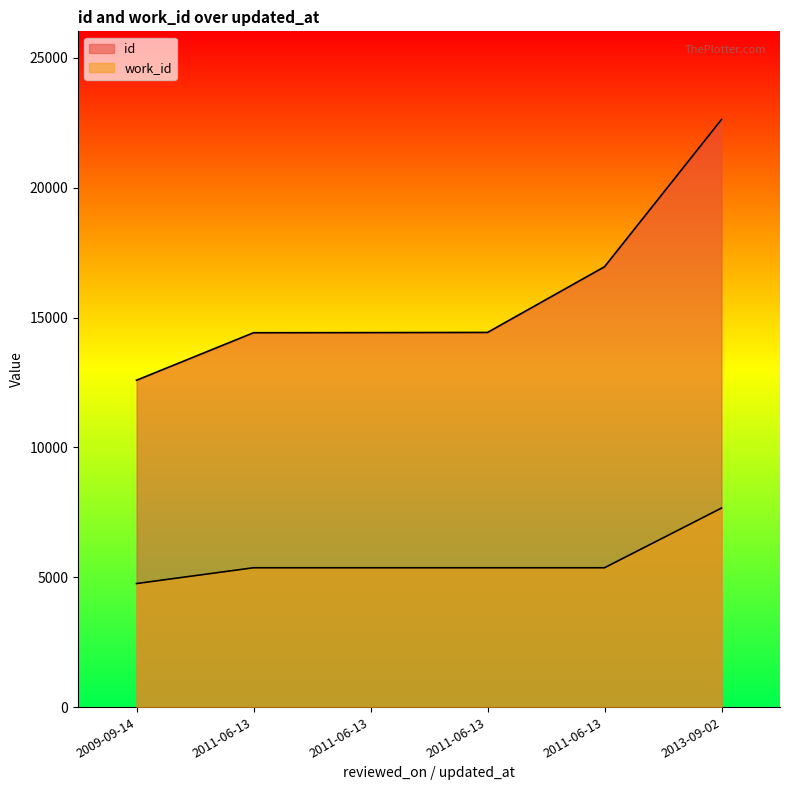

Read the work_id value at 2009-09-14.

4758